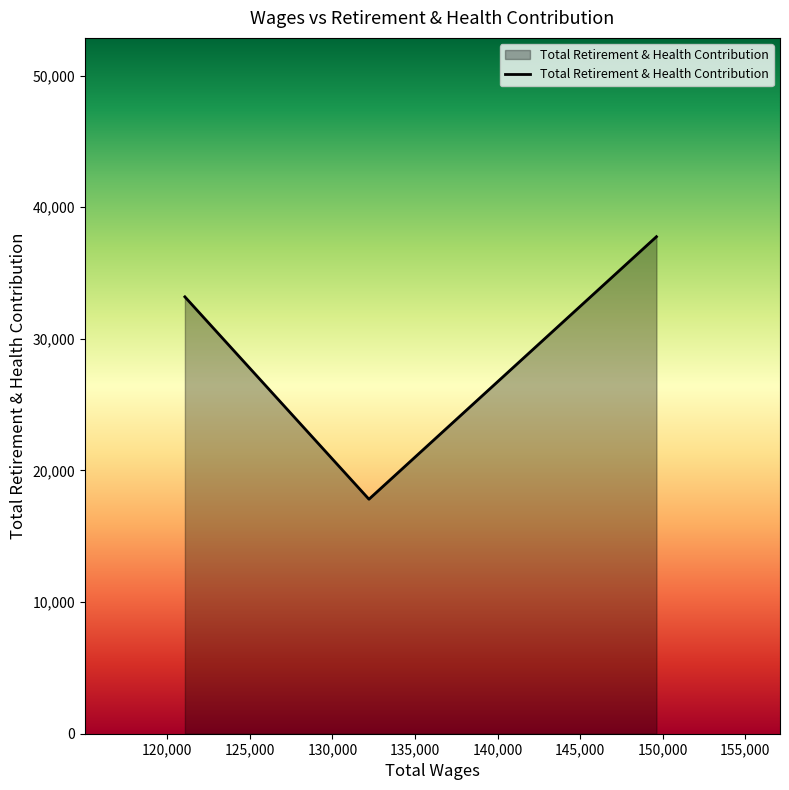

What is the difference between the maximum and second lowest values?

4570